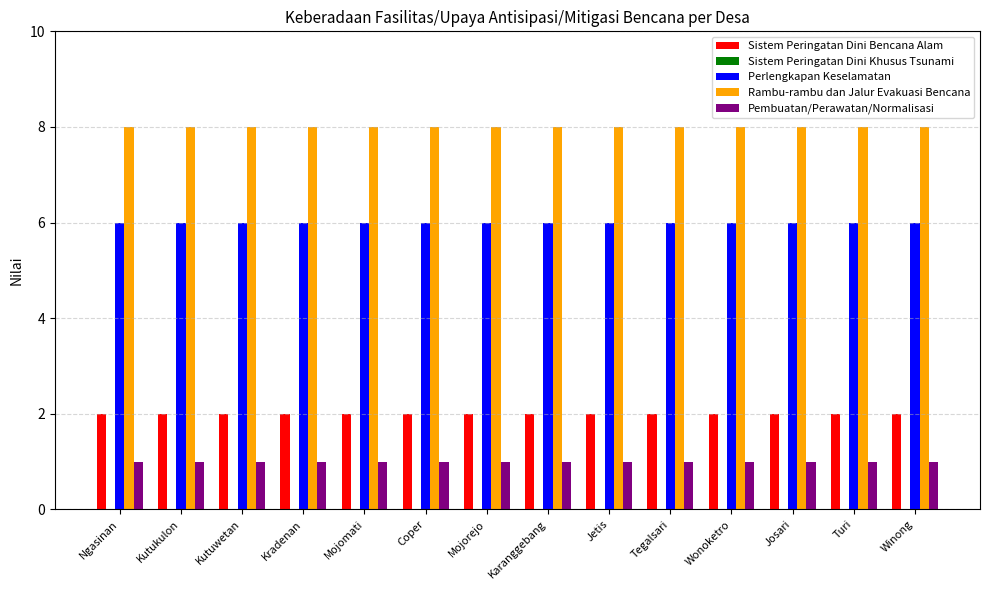

What is the difference between the highest and lowest values at Kutuwetan?

7